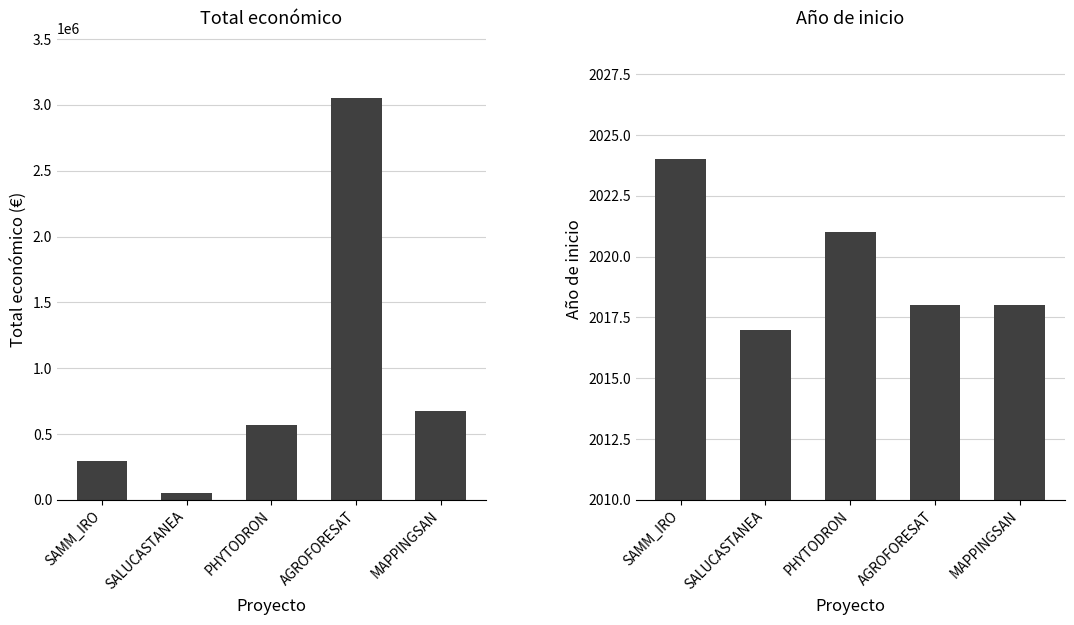

Rank the categories by Total económico value from lowest to highest.

SALUCASTANEA, SAMM_IRO, PHYTODRON, MAPPINGSAN, AGROFORESAT